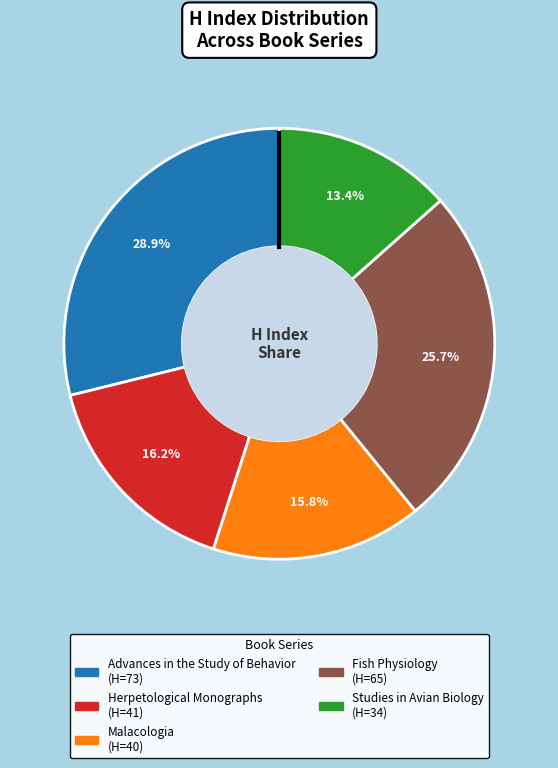

Count the number of slices in the pie.

5